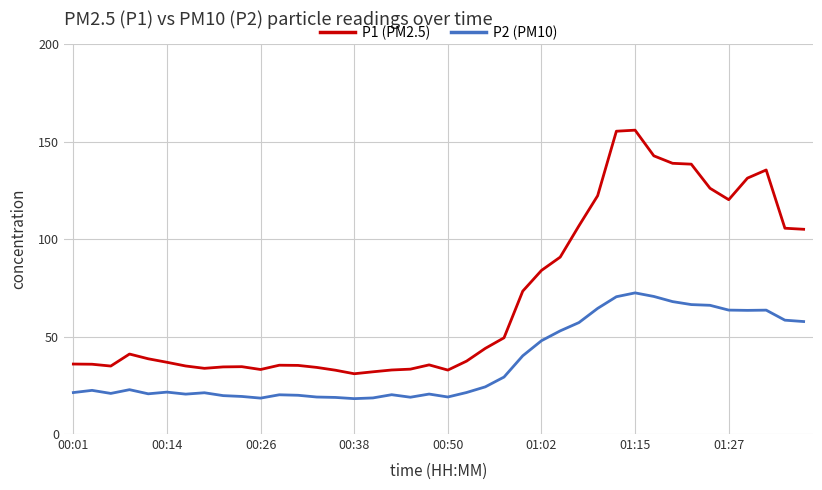

Which series has the largest total across all categories?

P1 (PM2.5)